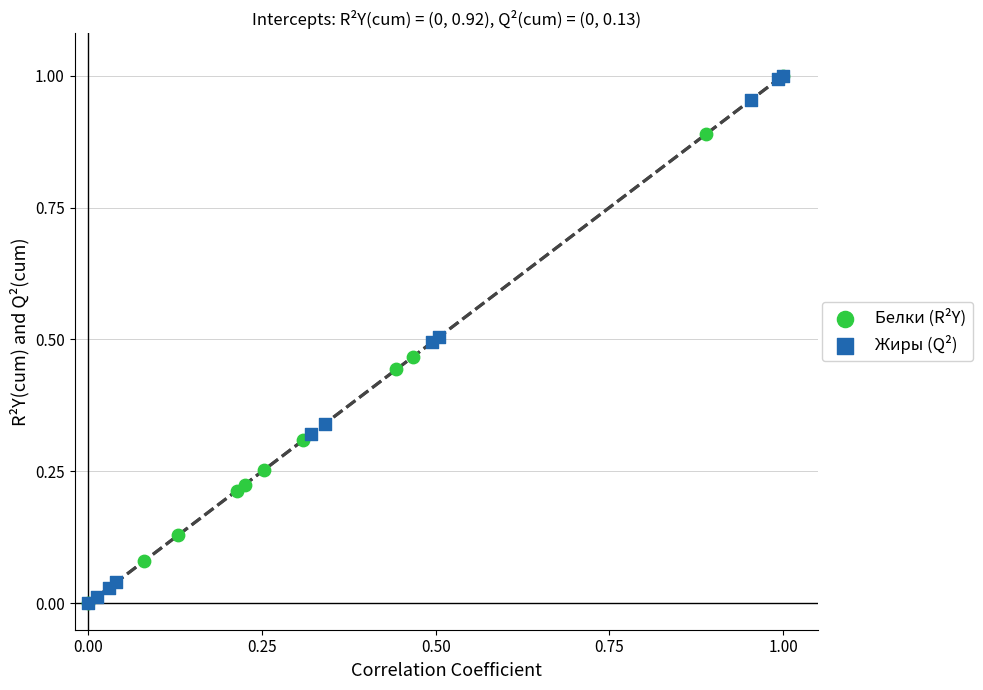

What are all the series names shown in the legend?

Белки (R²Y), Жиры (Q²)